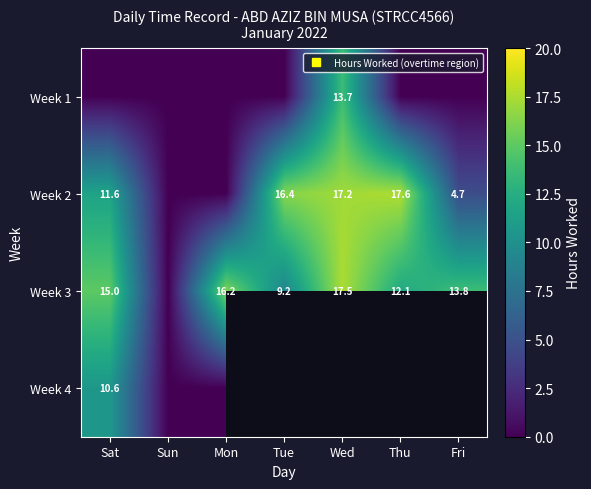

How many values in the Week 1 series exceed 0?

1